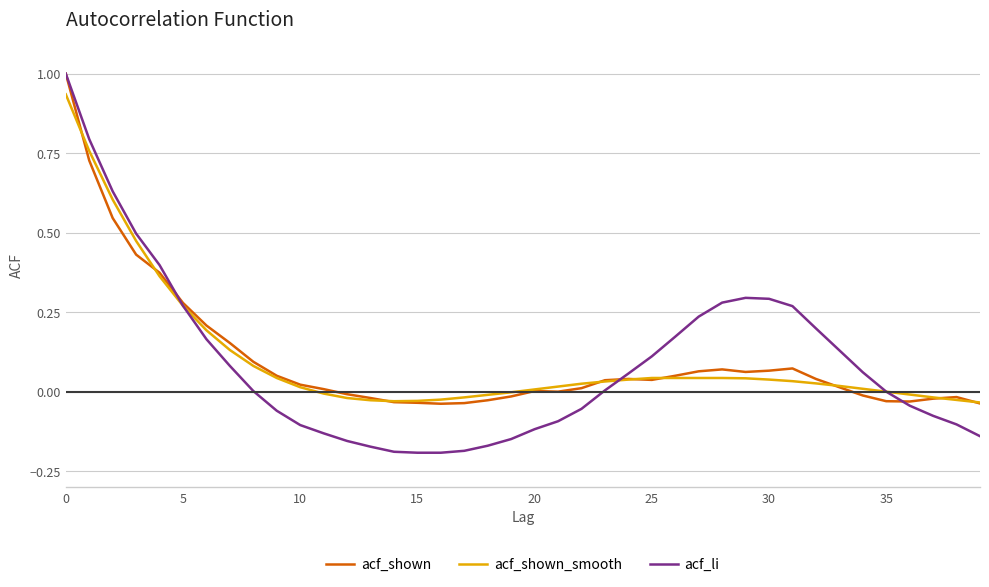

Which series has the widest spread of values?

acf_li